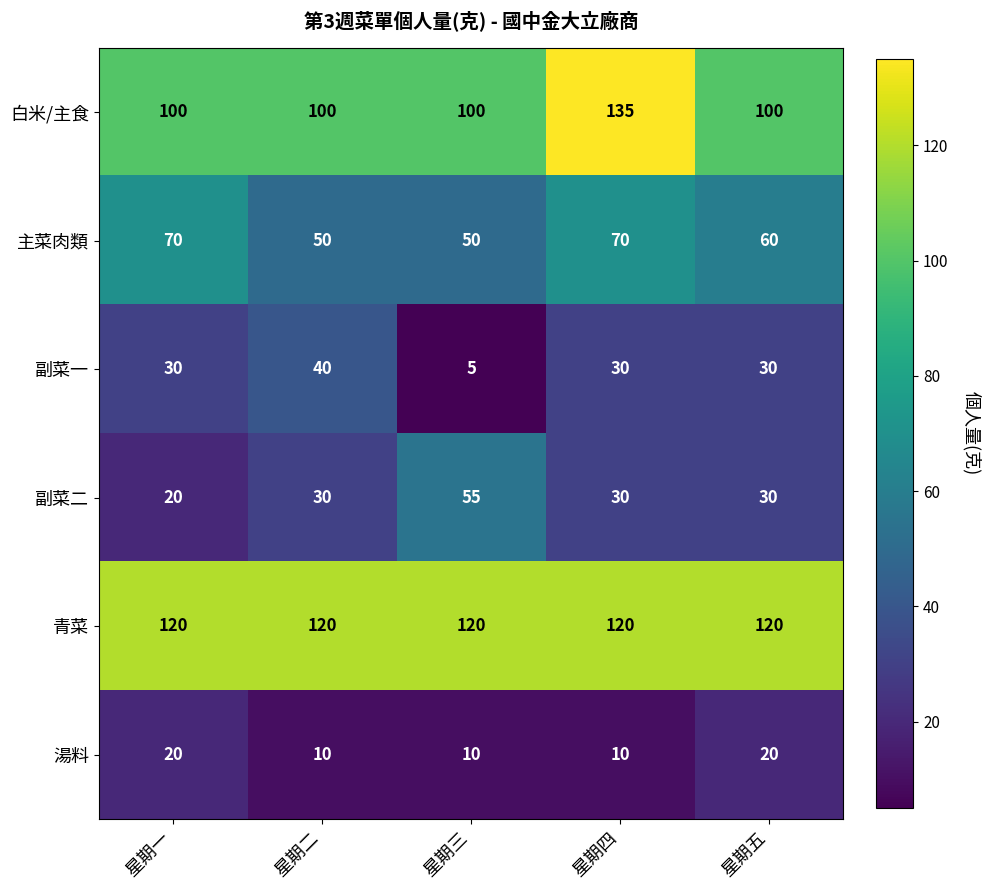

True or false: 主菜肉類 has a value of 70 at 星期一.

True